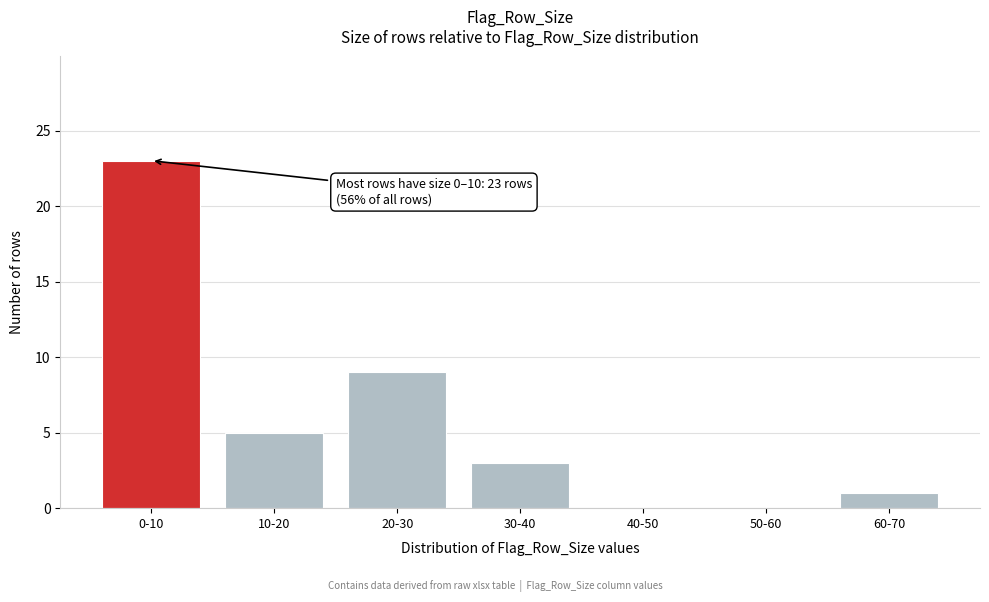

Reading left to right, transcribe all the data shown in this chart.

0-10=23	10-20=5	20-30=9	30-40=3	40-50=0	50-60=0	60-70=1